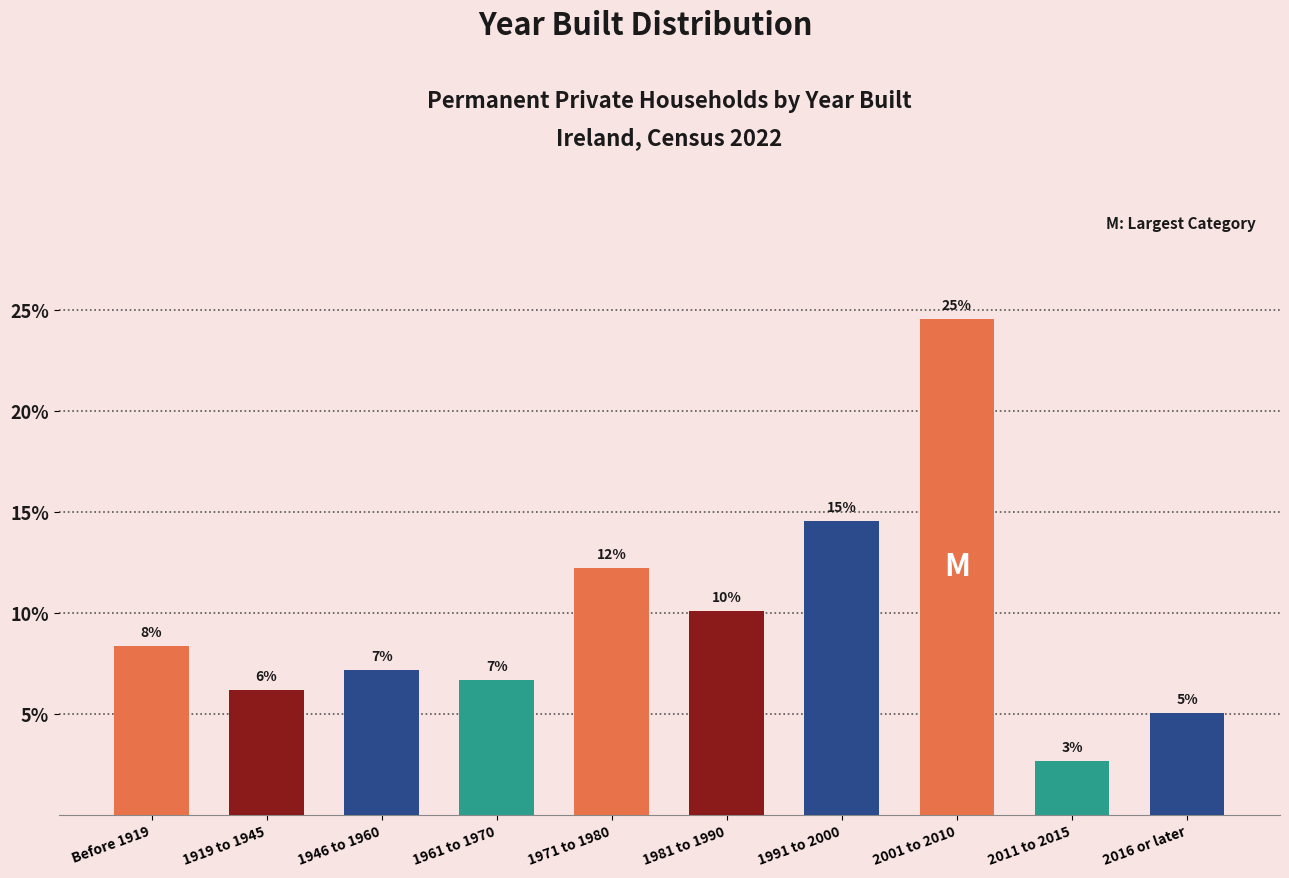

At which label is the value closest to 13?

1971 to 1980